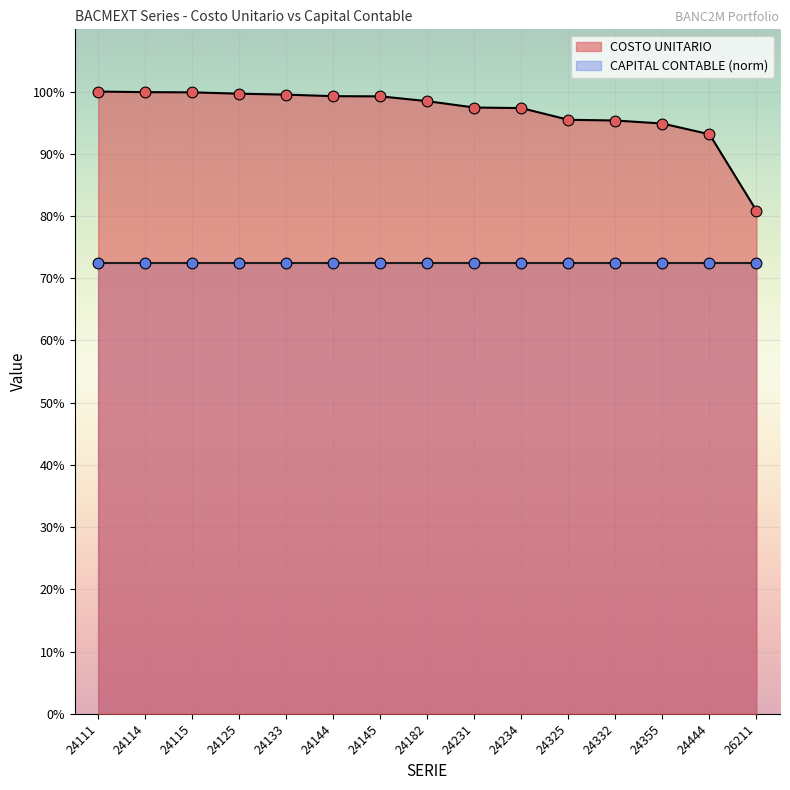

Is the value of COSTO TOTAL at 24231 greater than the value of COSTO UNITARIO at 24114?

No